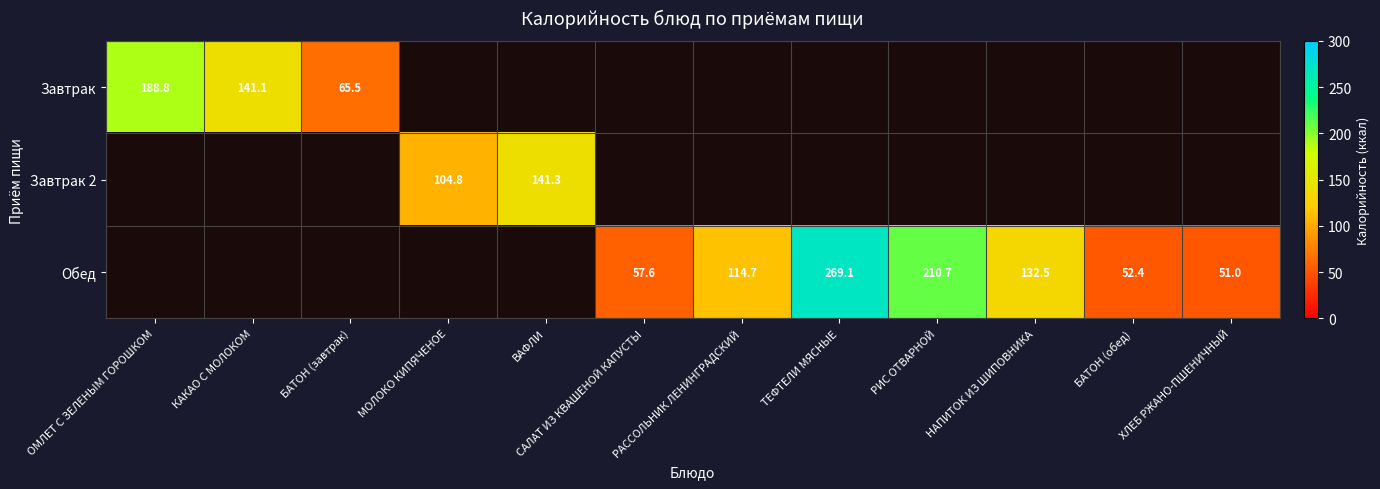

What is the greatest value displayed?

269.1